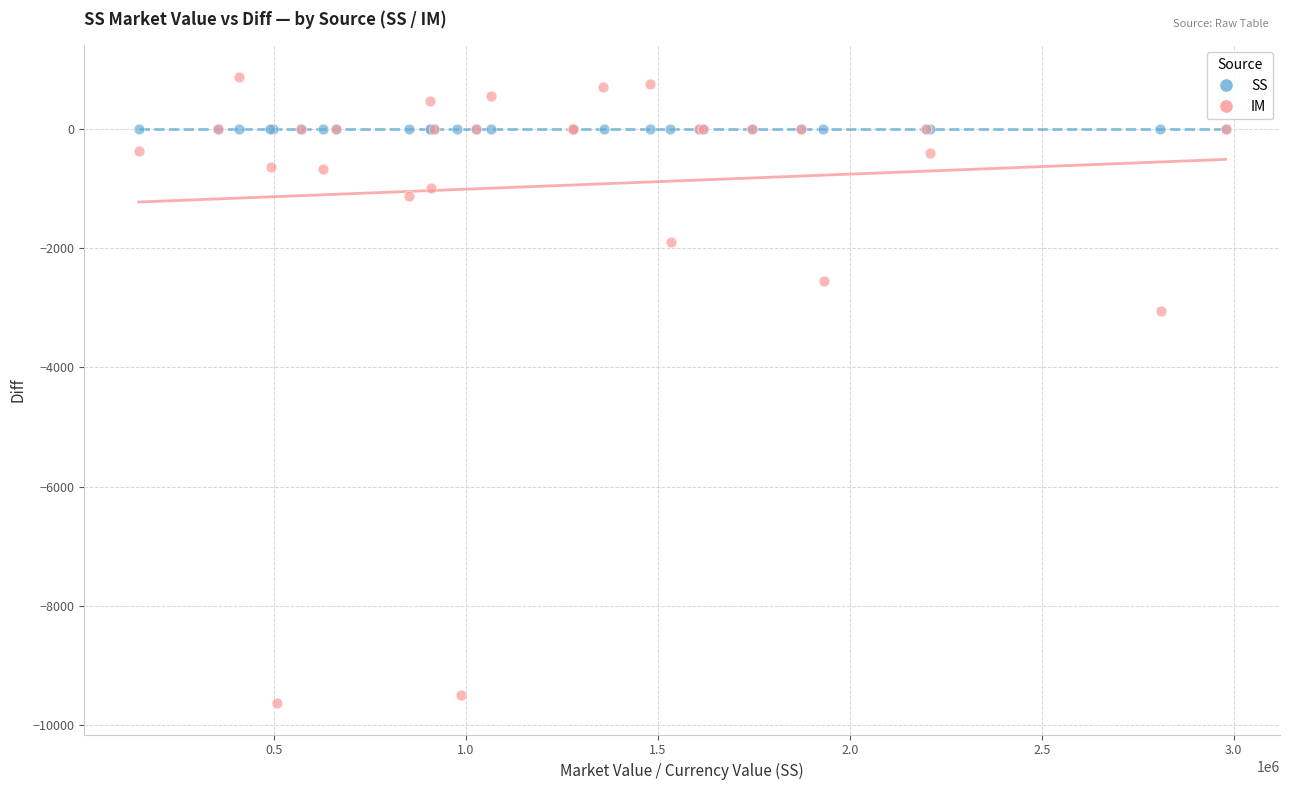

Which series contains the lowest Y value?

IM